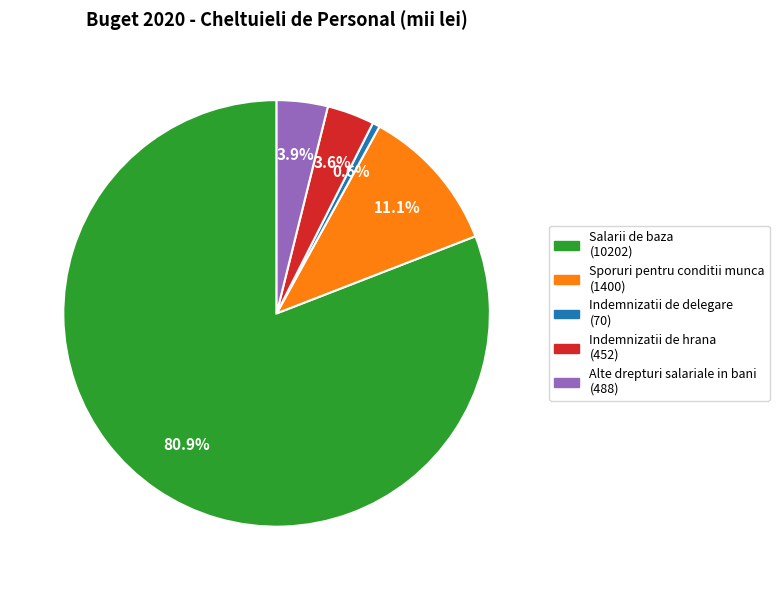

Between Alte drepturi salariale in bani and Sporuri pentru conditii munca, which is larger?

Sporuri pentru conditii munca